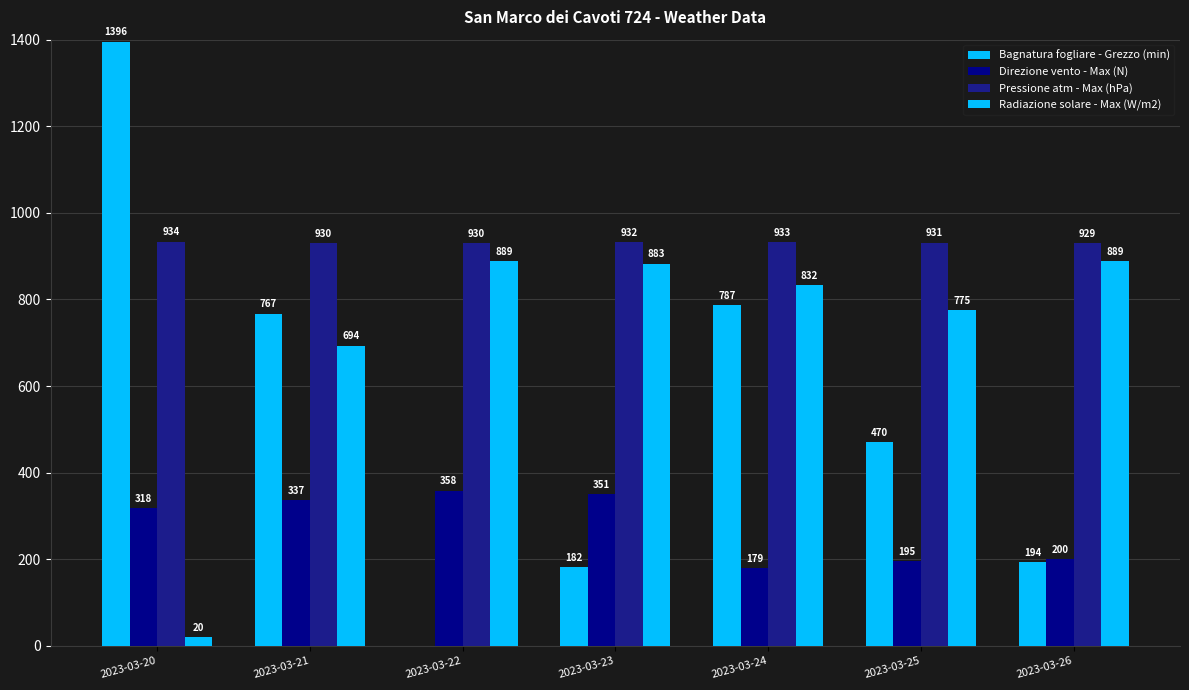

Rank the series by their maximum value, from highest to lowest.

Bagnatura fogliare - Grezzo (min), Pressione atm - Max (hPa), Radiazione solare - Max (W/m2), Direzione vento - Max (N)